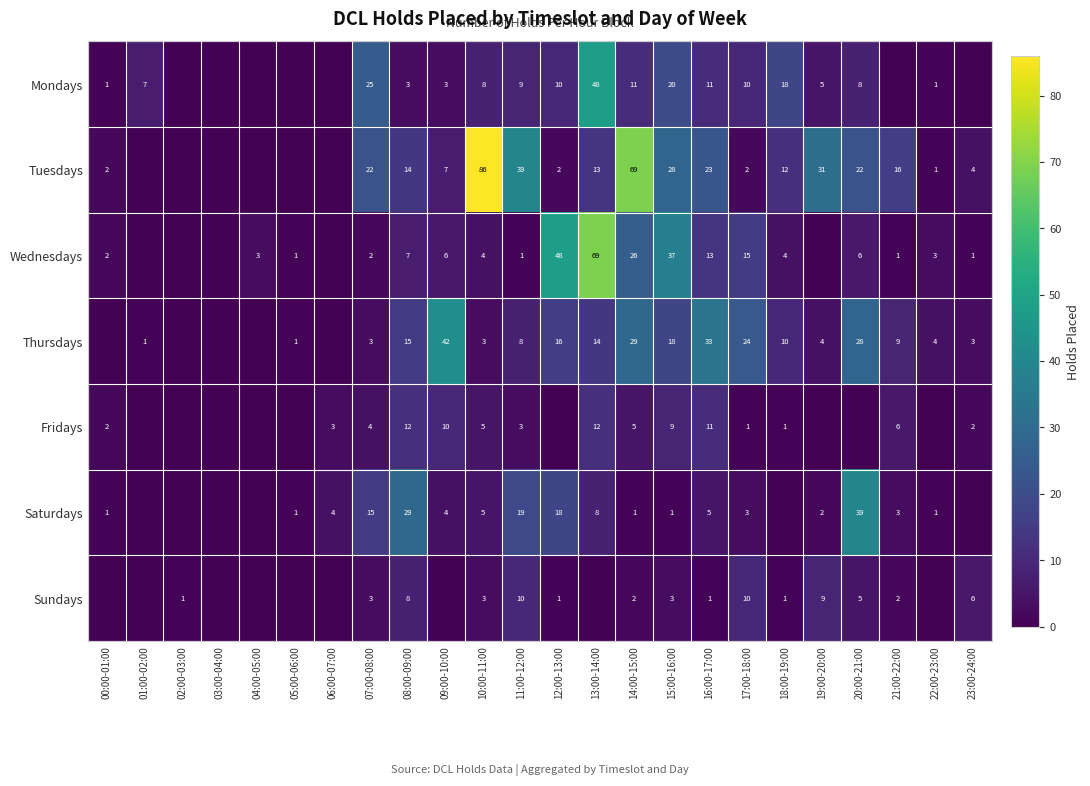

Between 01:00-02:00 and 18:00-19:00, which is larger?

18:00-19:00